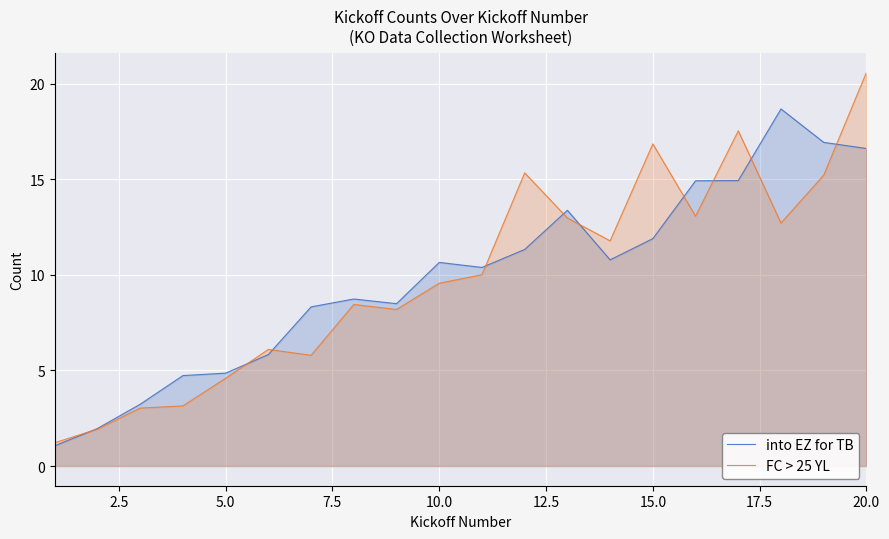

What value does the into EZ for TB series have at 16?

14.9